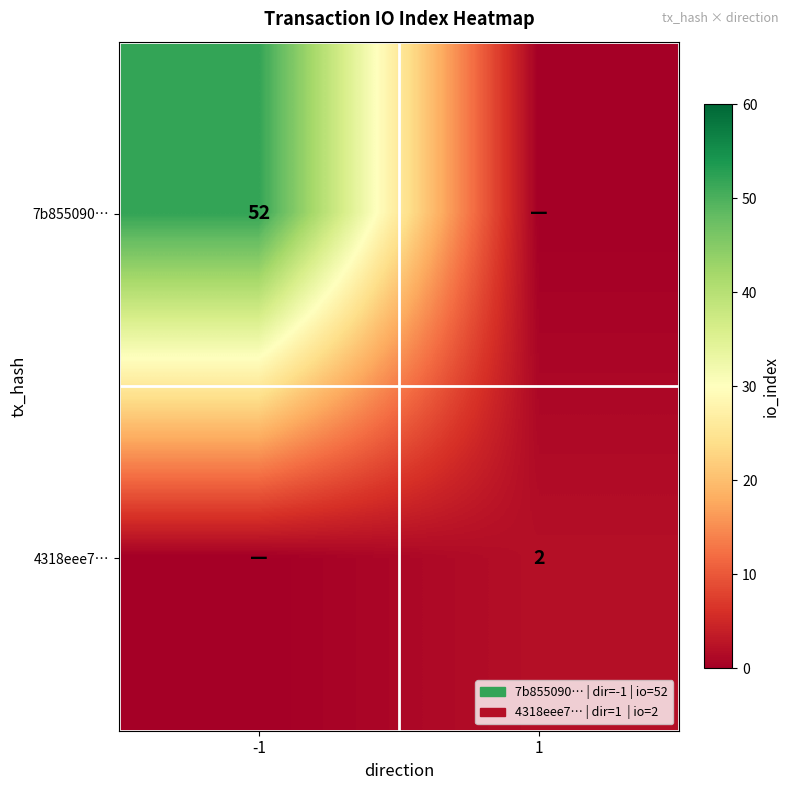

Count the number of categories in the chart.

2